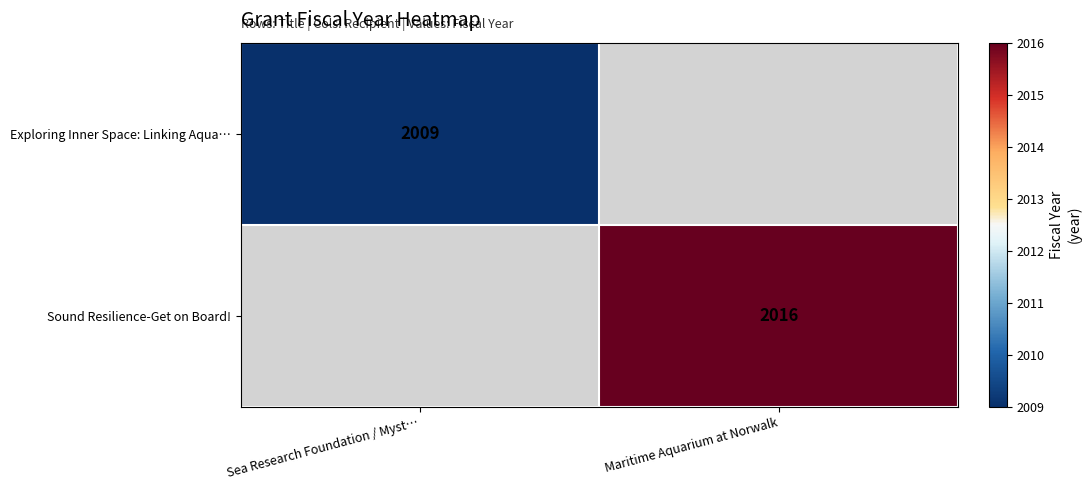

Is it true that Sound Resilience-Get on Board! equals 3624.0 at Maritime Aquarium at Norwalk?

False